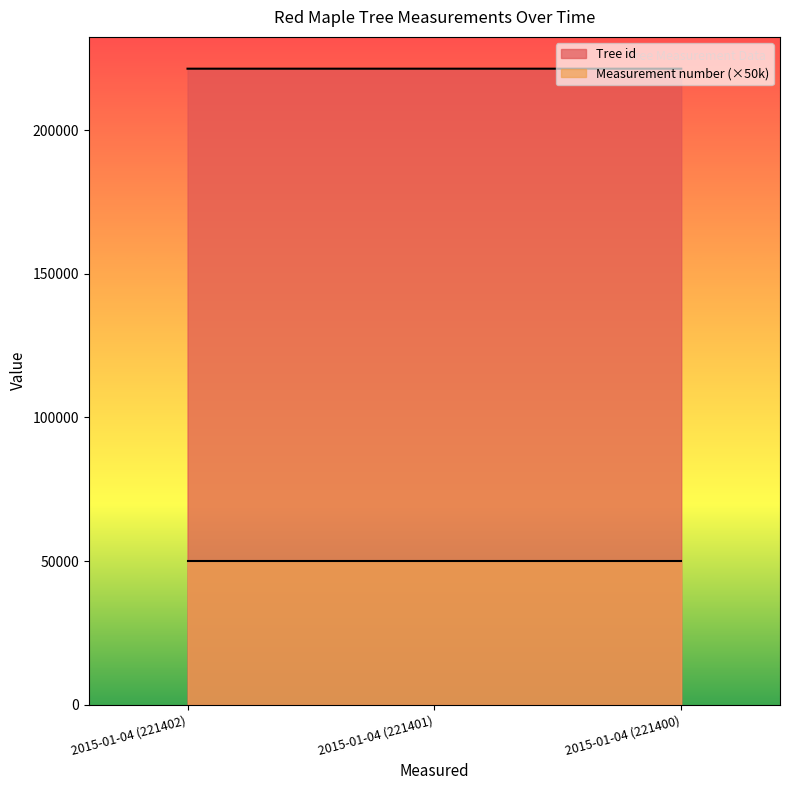

List the labels in order of value, largest first.

2015-01-04 (221402), 2015-01-04 (221401), 2015-01-04 (221400)